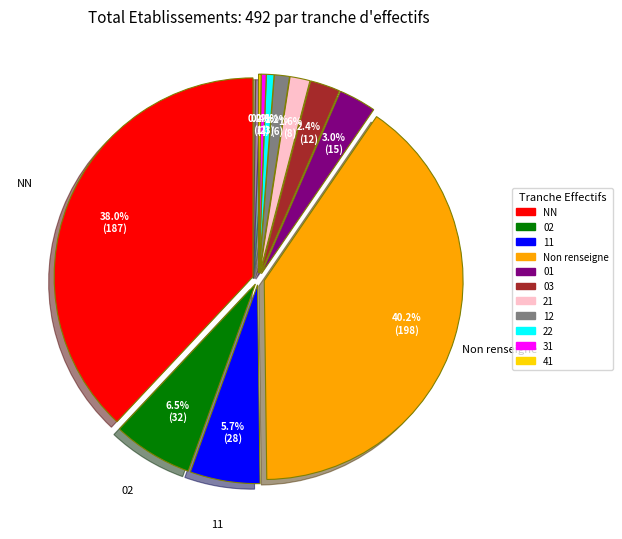

To the nearest percent, what percentage of the pie is ?

40%